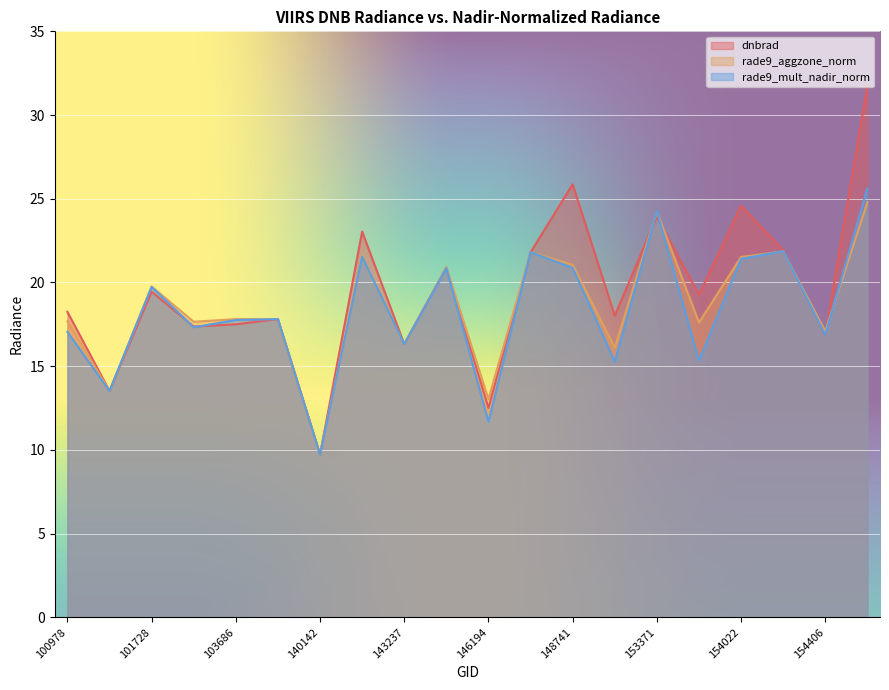

What is the difference between the maximum and minimum values in the dnbrad series?

22.0